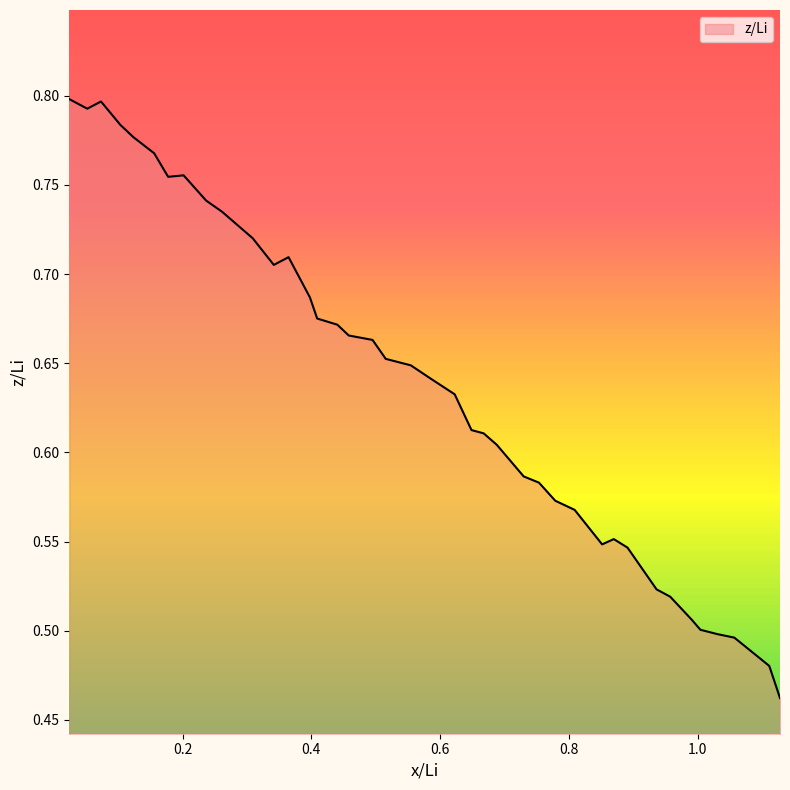

What is the difference between the maximum and minimum values?

0.3